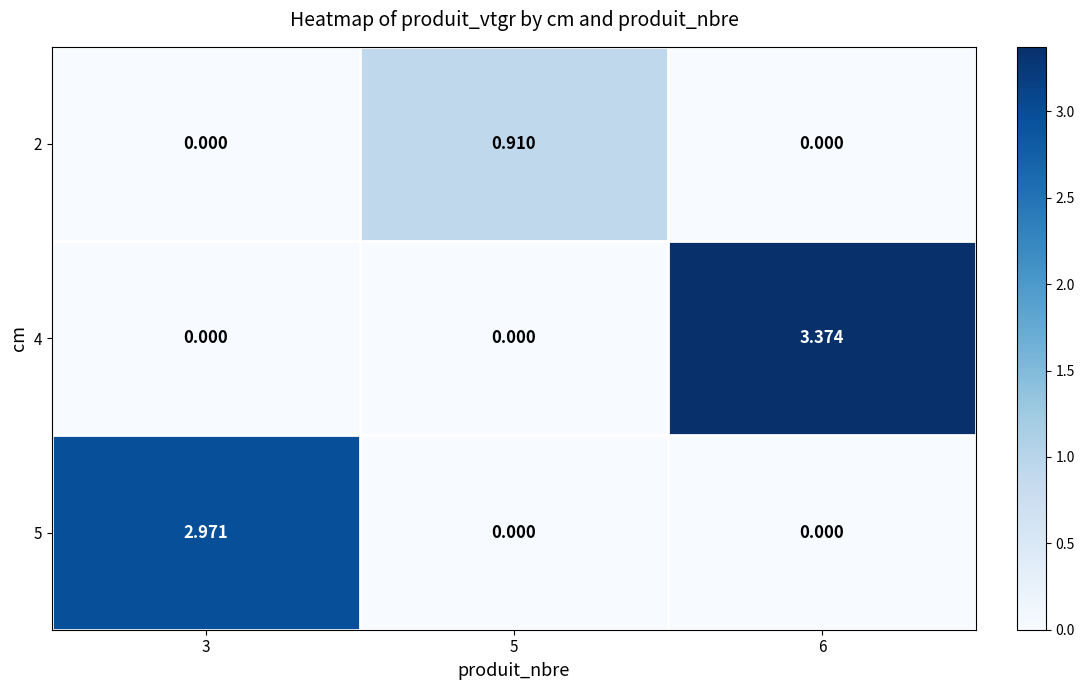

Is the value of 2 at 5 greater than the value of 5 at 3?

No